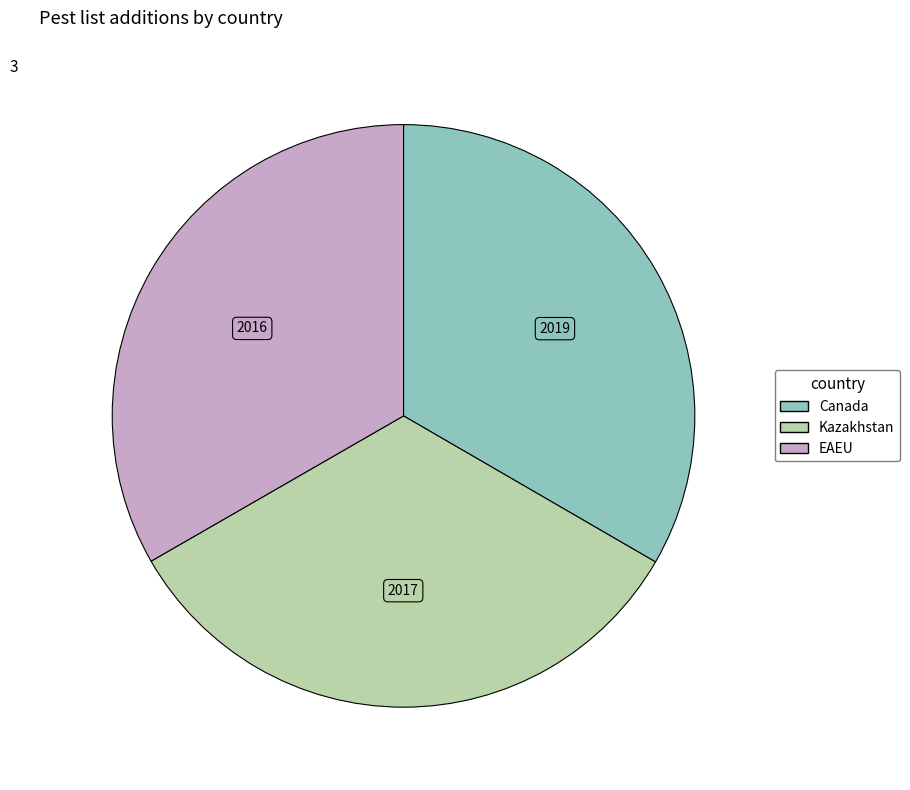

What is the ratio of the value at Canada to the value at EAEU?

1.0